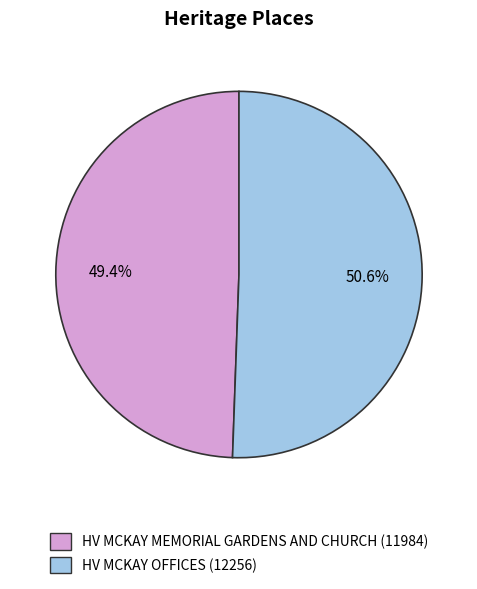

Is the sum of HV MCKAY MEMORIAL GARDENS AND CHURCH and HV MCKAY OFFICES greater than half?

Yes